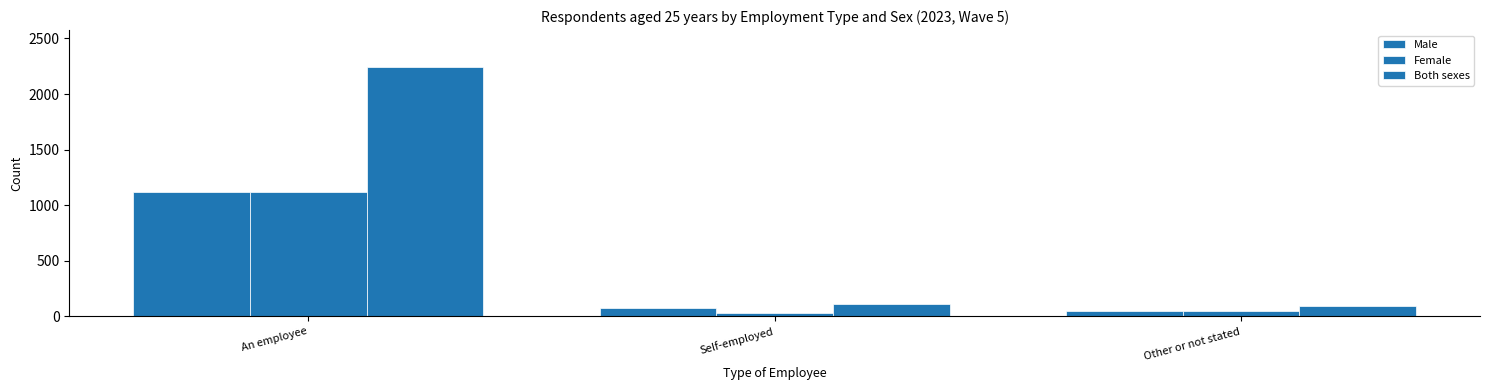

Between An employee and Self-employed, which is larger?

An employee